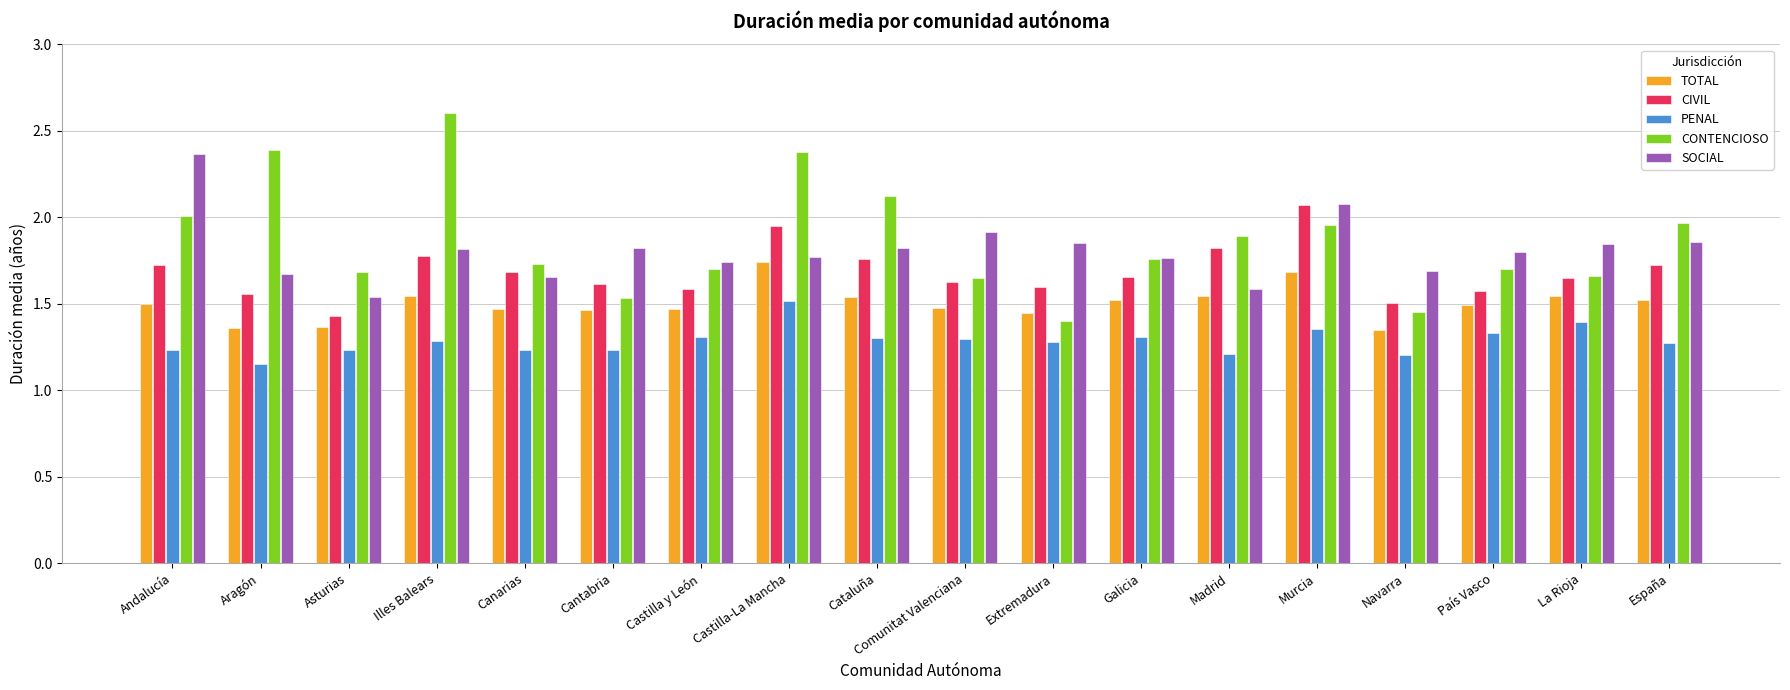

What is the sum of the CONTENCIOSO values at Asturias and Extremadura?

3.1